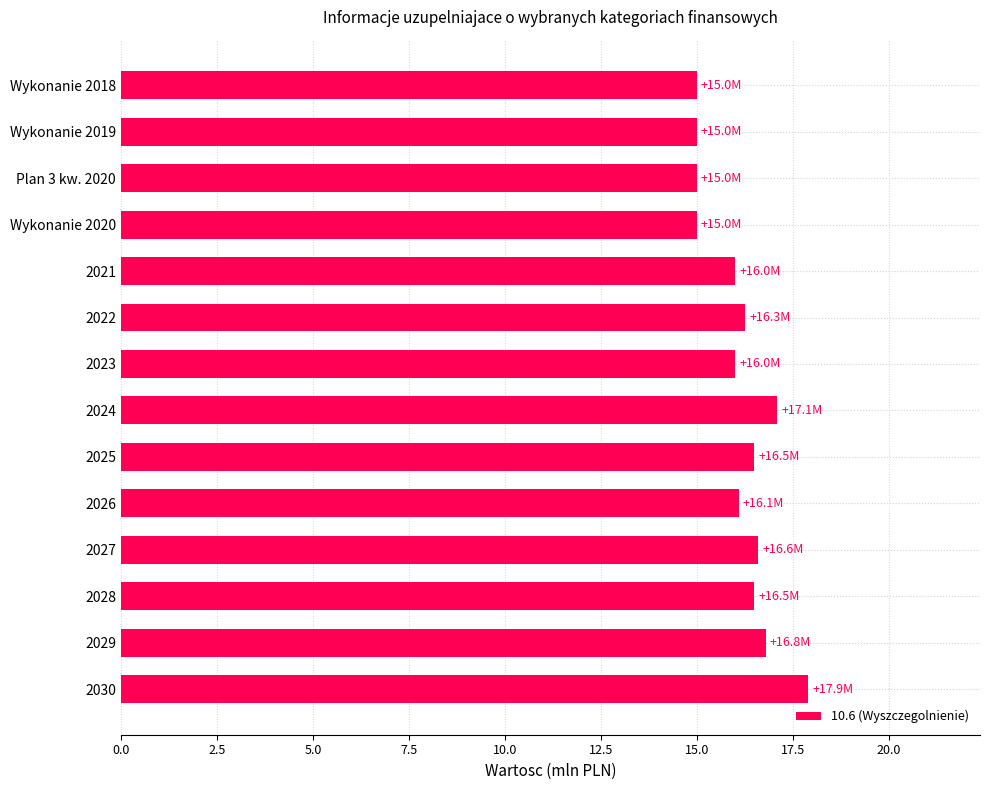

How many series are shown in this chart?

1